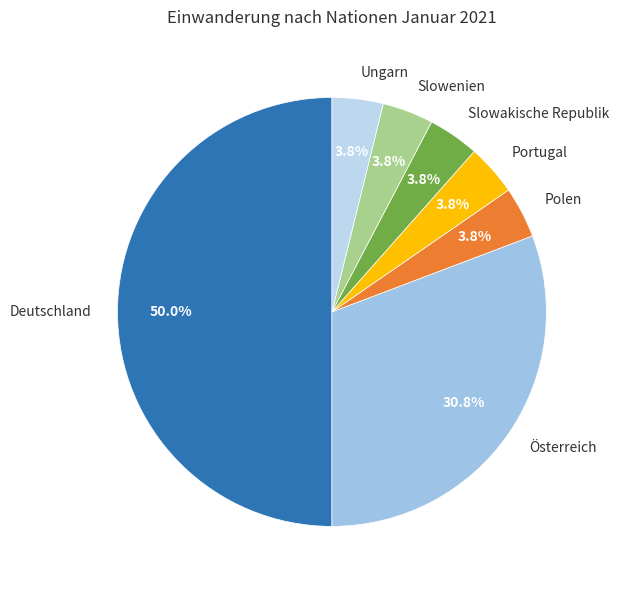

Which category has the biggest portion of the pie?

Deutschland